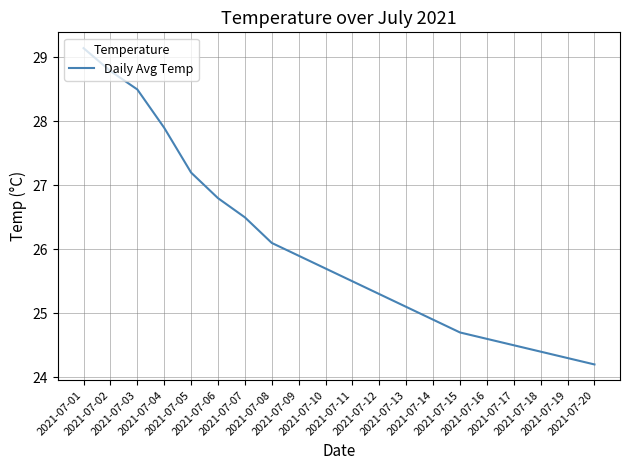

How many values exceed 25?

13